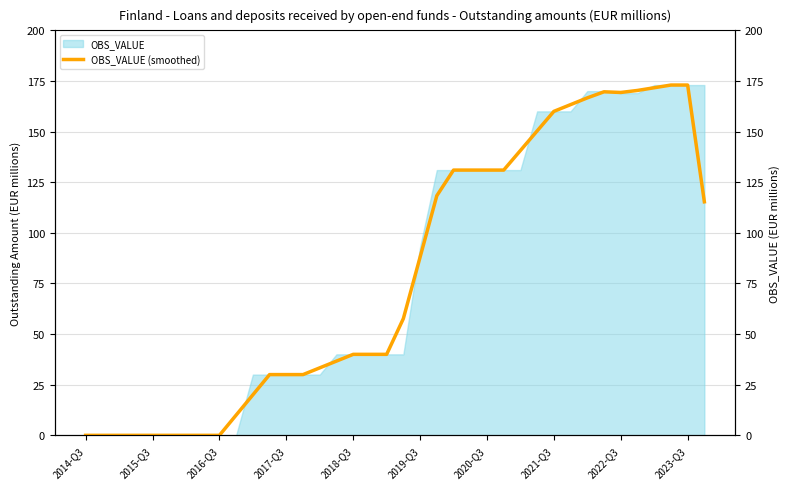

What is the difference between the values at 2016-Q3 and 33?

170.3